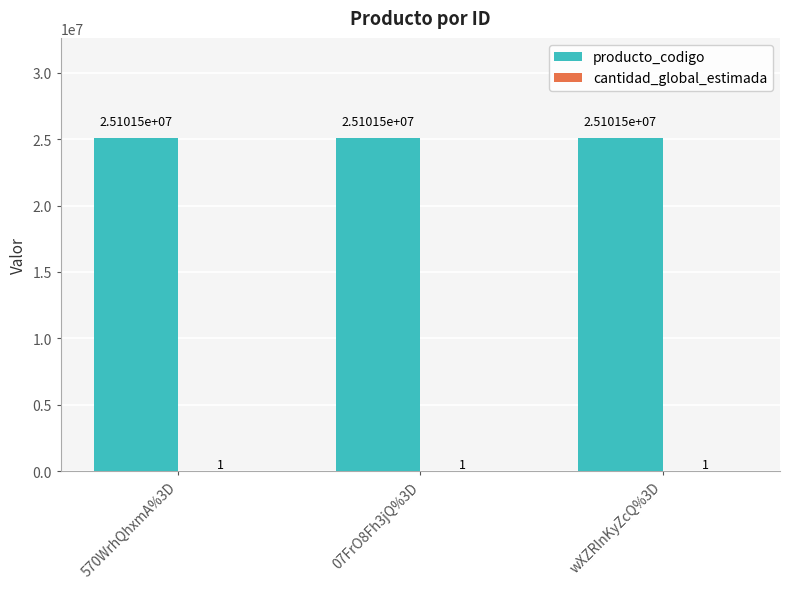

The value of producto_codigo at 570WrhQhxmA%3D is 32782446. True or false?

False